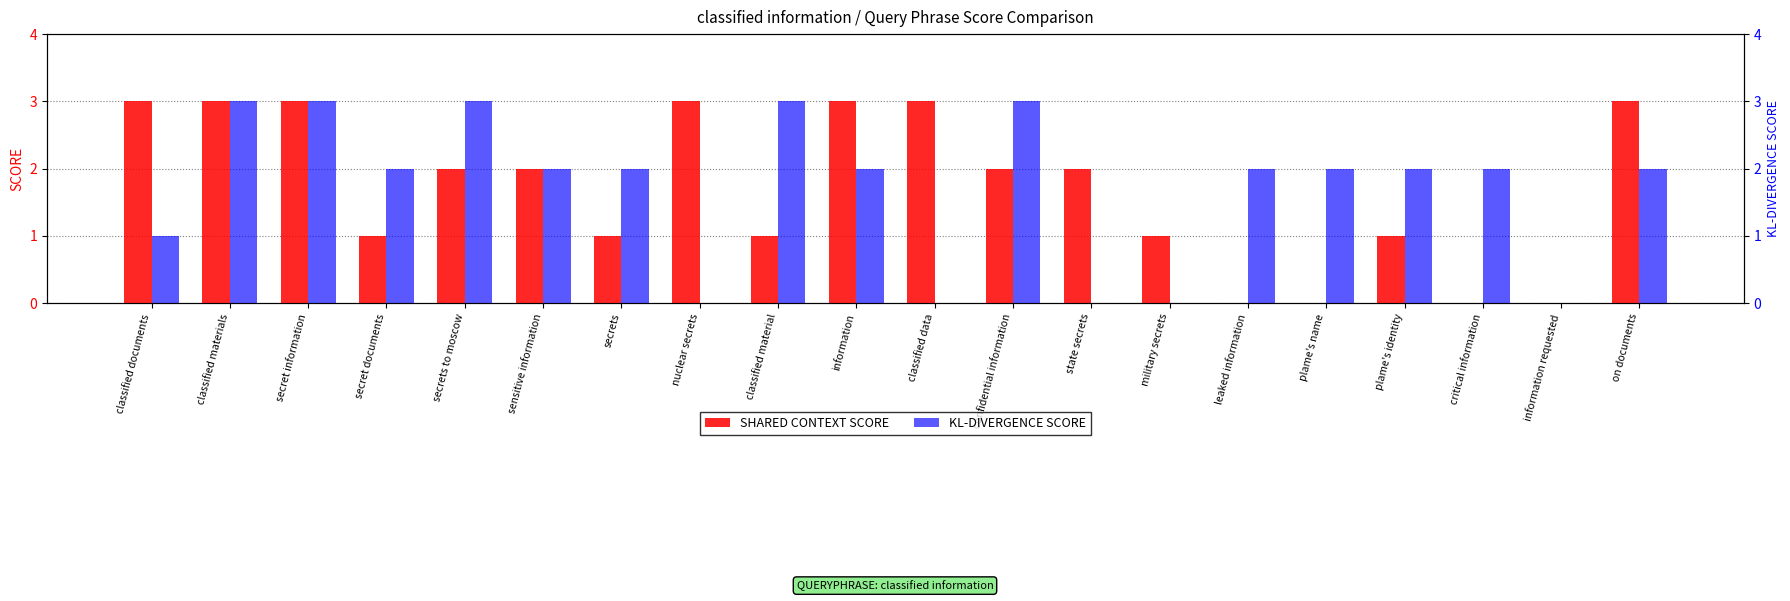

Which series has the largest range (max minus min)?

SHARED CONTEXT SCORE